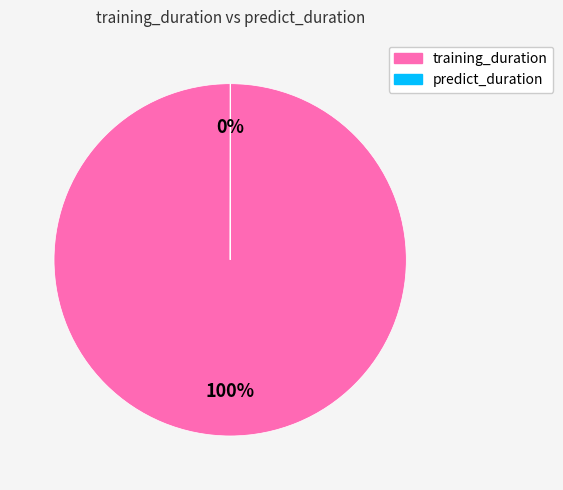

Which slice is the largest?

training_duration